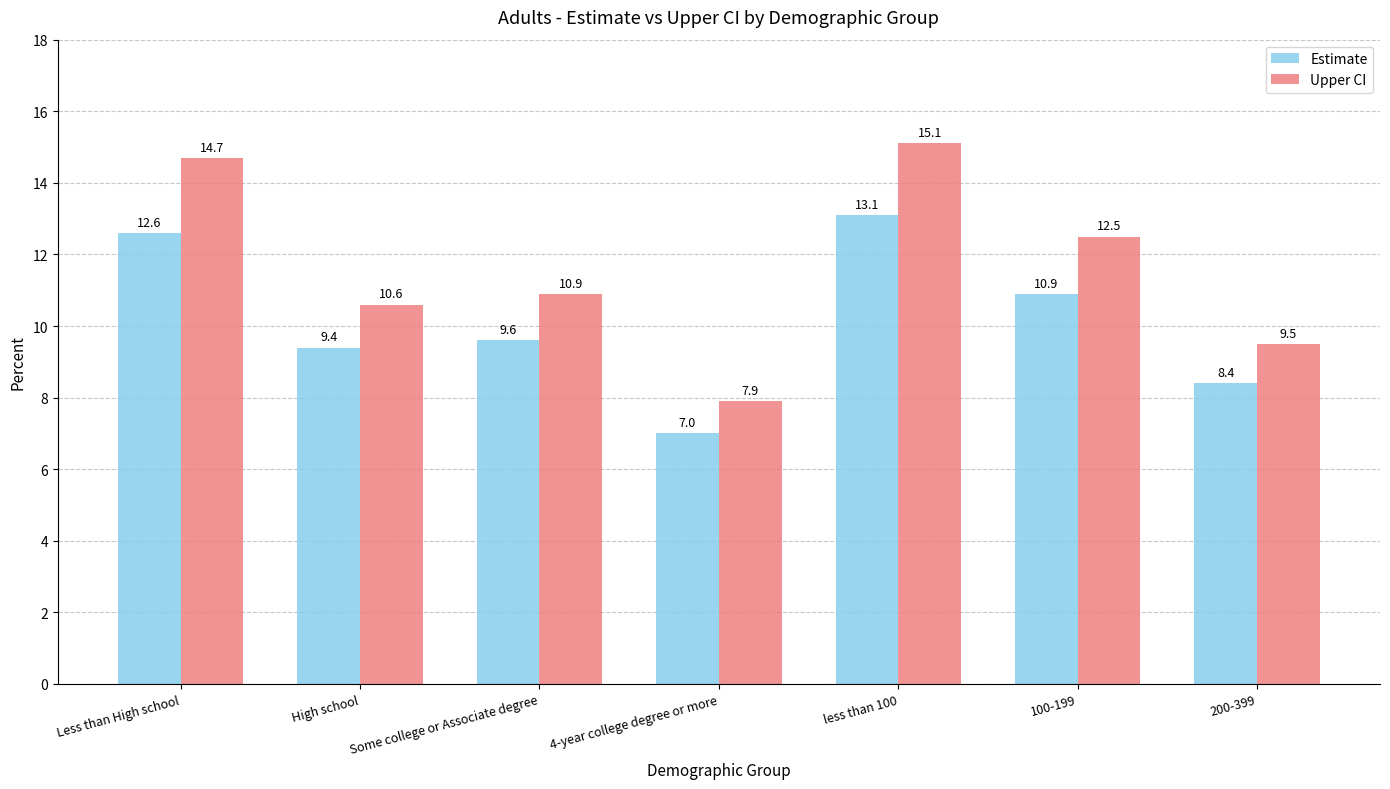

Reading left to right, transcribe all the data shown in this chart.

Estimate: 12.6	9.4	9.6	7.0	13.1	10.9	8.4
Upper CI: 14.7	10.6	10.9	7.9	15.1	12.5	9.5